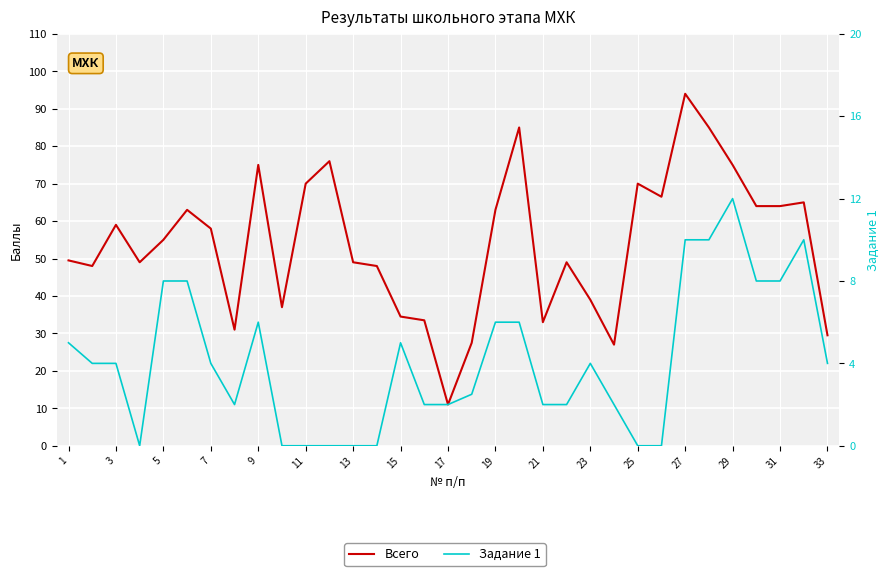

What is the highest value of the Задание 1 series?

12.0